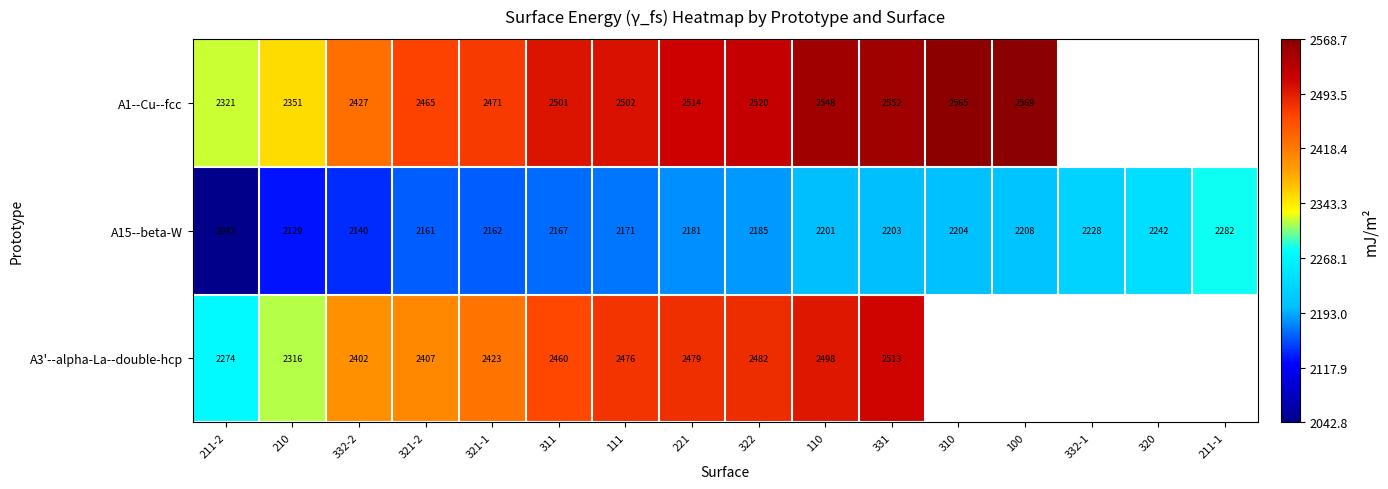

Between 100 and 320, which is larger?

320